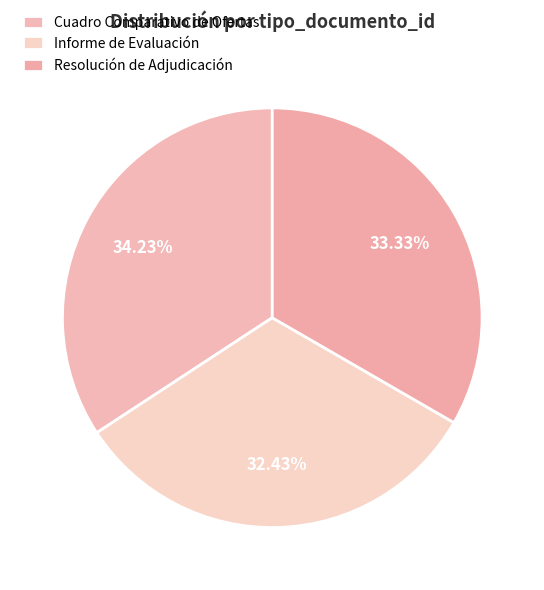

The Resolución de Adjudicación slice represents 22% of the pie. True or false?

False